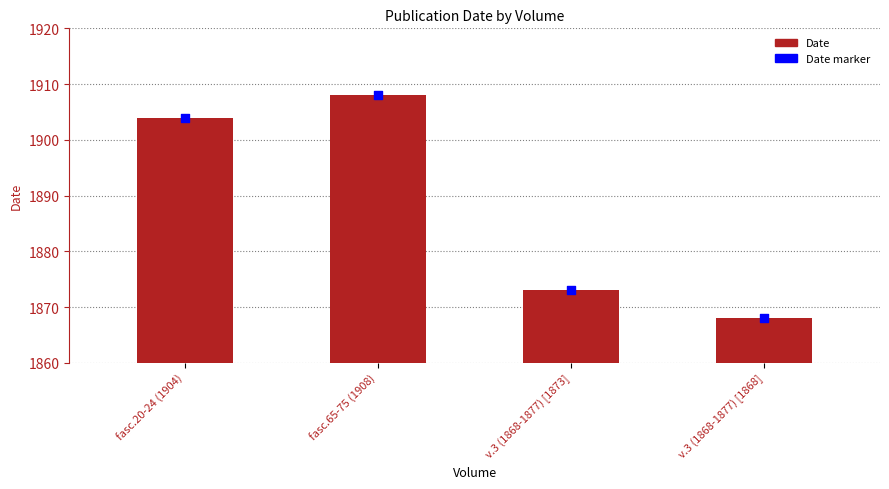

Which series contains the highest Y value?

Date marker